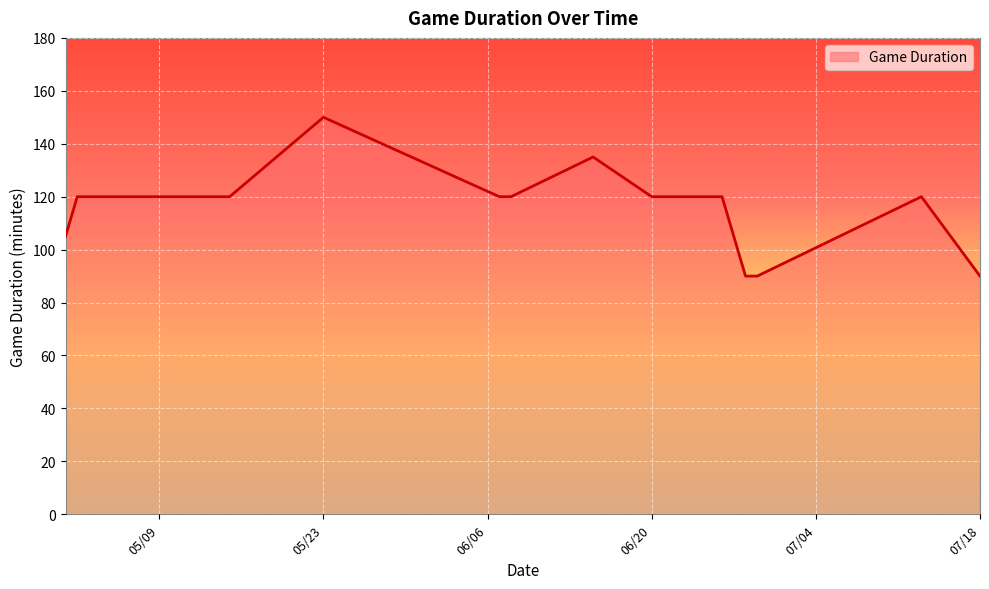

What is the minimum value shown in the chart?

90